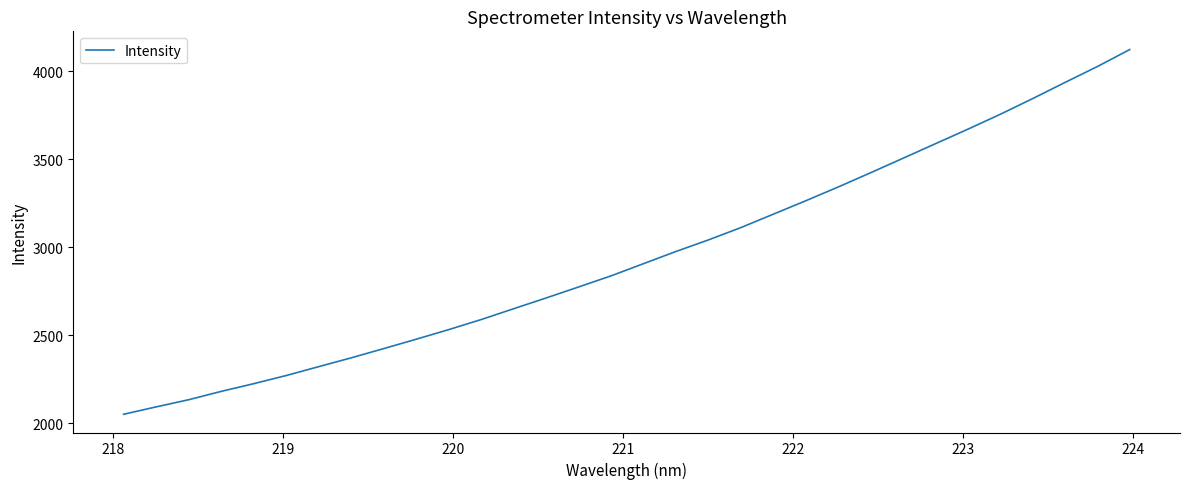

What is the smallest value displayed?

2051.1